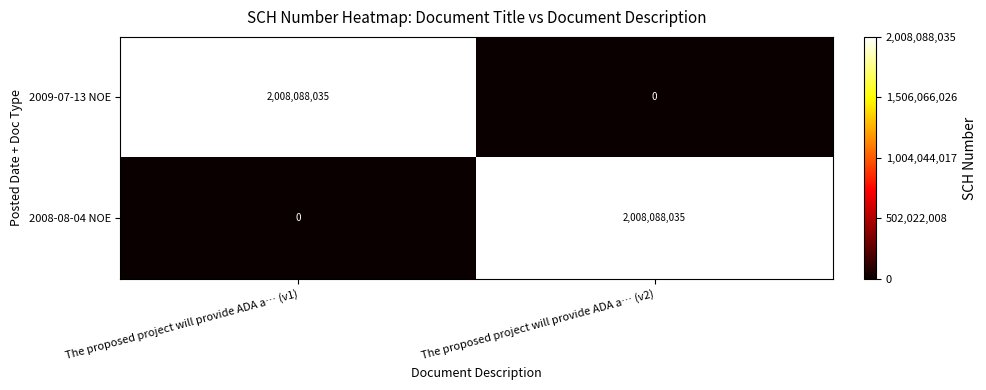

How many values in the 2008-08-04 NOE series are below 2008088035?

1